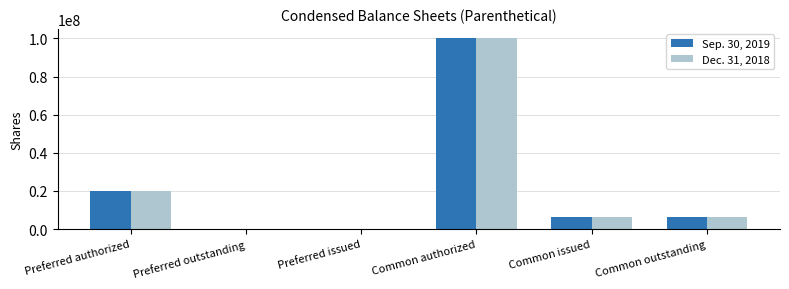

What is the average value of the Dec. 31, 2018 series?

22171667